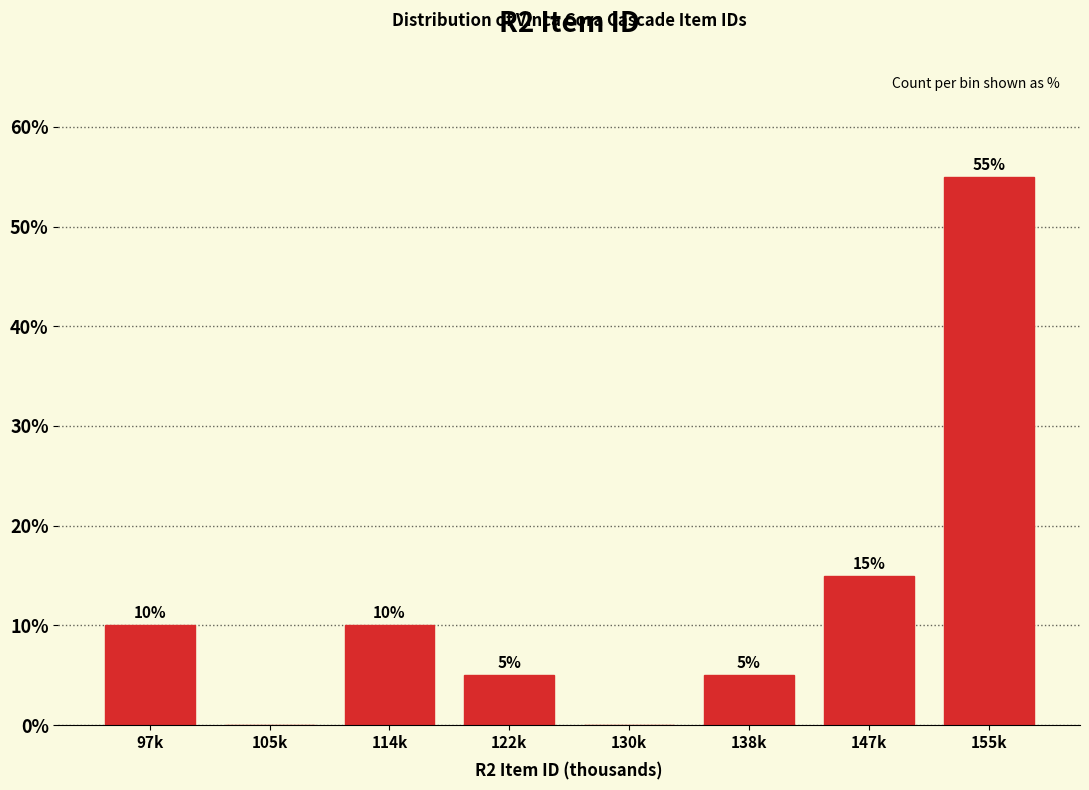

Reading left to right, what are all the values shown in this chart?

97k=10.0	105k=0.0	114k=10.0	122k=5.0	130k=0.0	138k=5.0	147k=15.0	155k=55.0